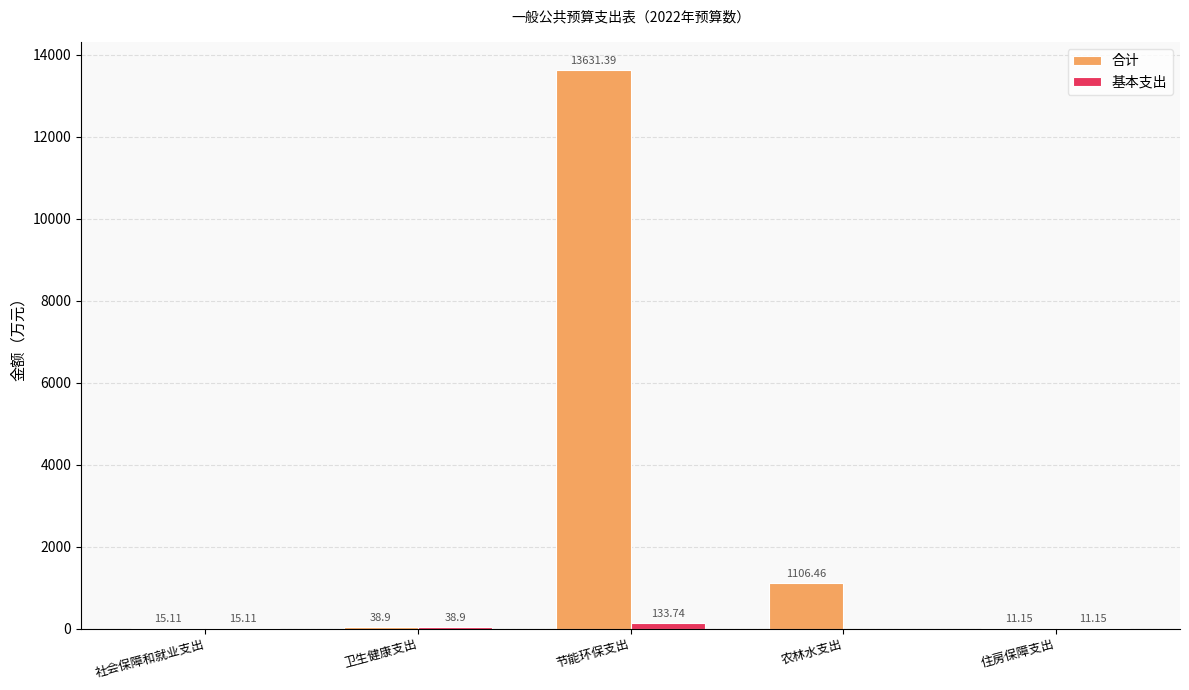

Which series has the largest total across all categories?

合计